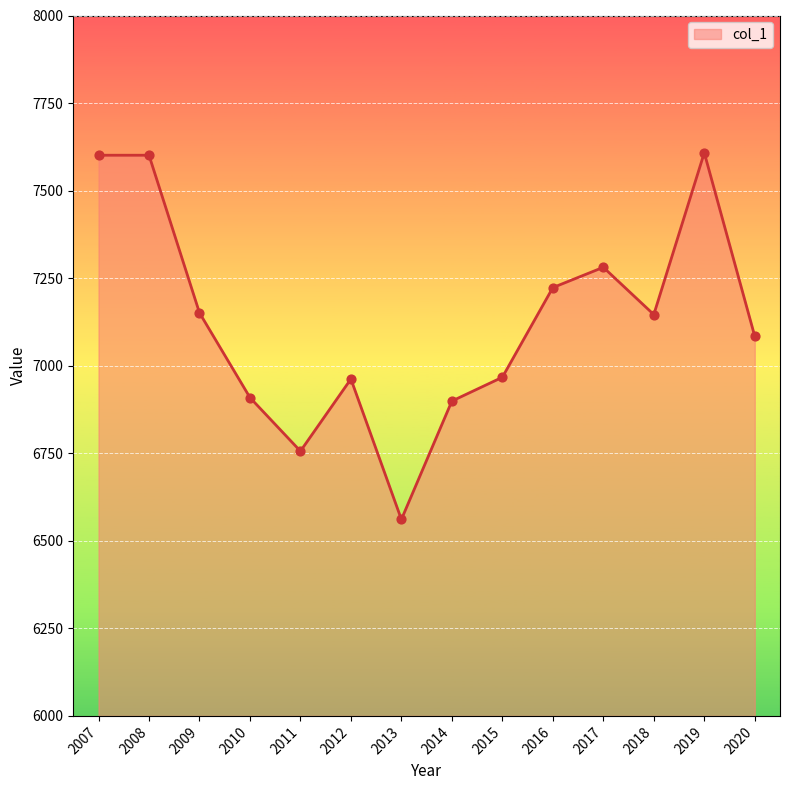

Which has a higher value, 2013 or 2020?

2020